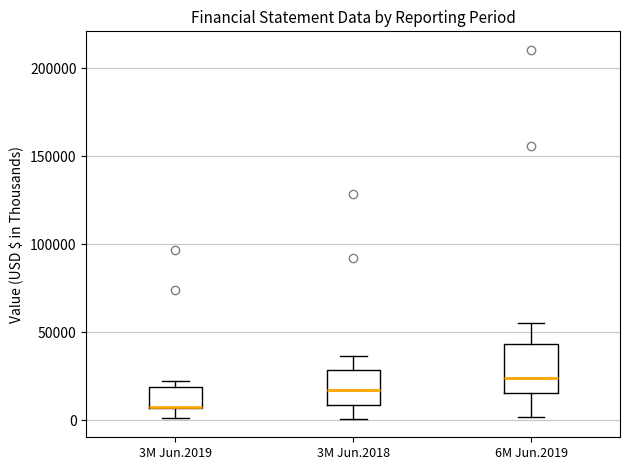

Reading left to right, transcribe this box plot: for each box, give where its median line is, the range the box spans, and where its two whiskers end, as read against the y-axis. The values are not printed on the chart, so give them approximately, as read against the axis.

3M Jun.2019: median 10000 (drawn on the box's lower edge), box 5000 to 20000, whiskers 0 to 20000 (just above the box's upper edge)
3M Jun.2018: median 15000, box 10000 to 30000, whiskers 0 to 35000
6M Jun.2019: median 25000, box 15000 to 45000, whiskers 0 to 55000